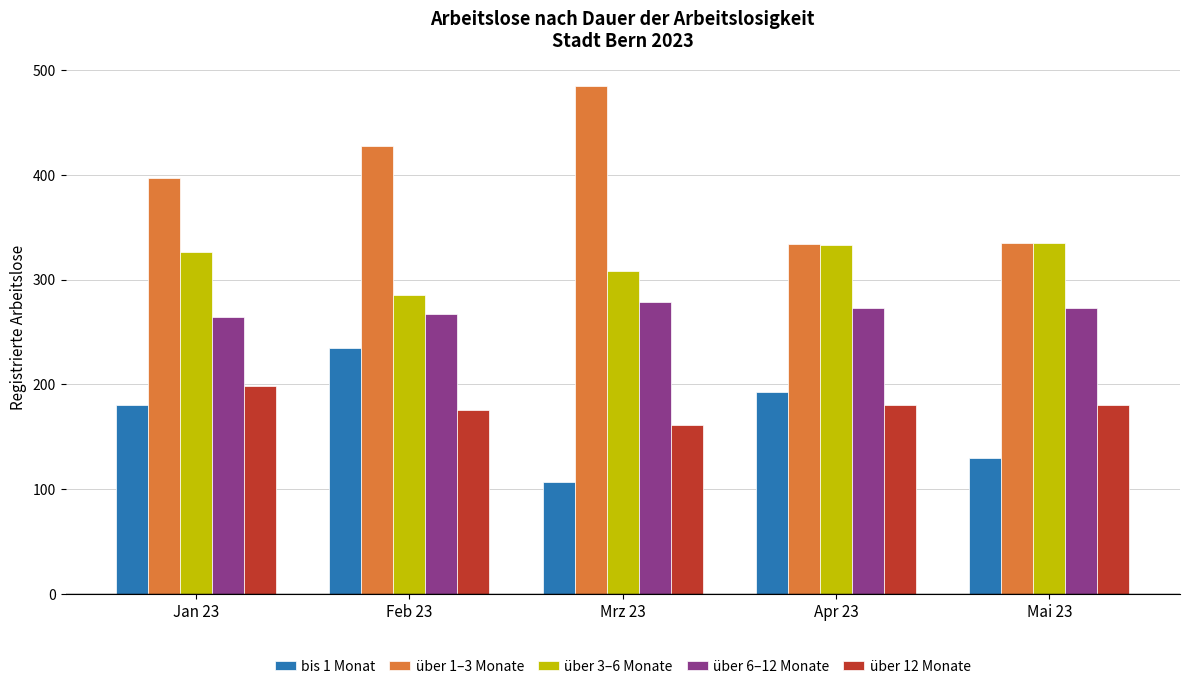

What is the total value across all series at Jan 23?

1365